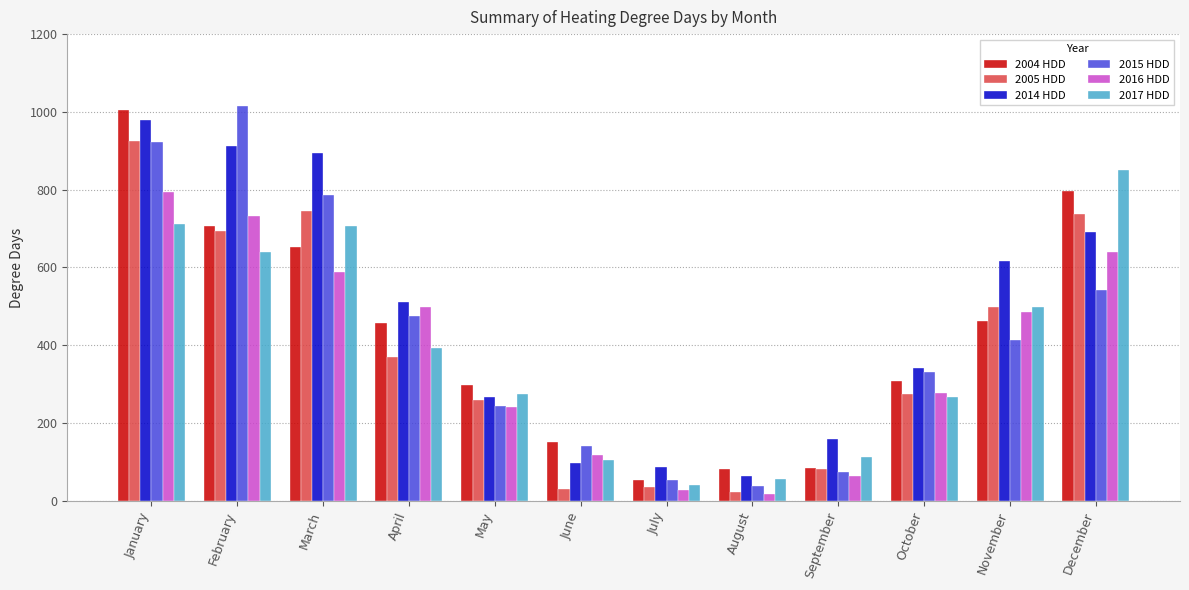

Is the value of 2014 HDD at November greater than the value of 2005 HDD at October?

Yes